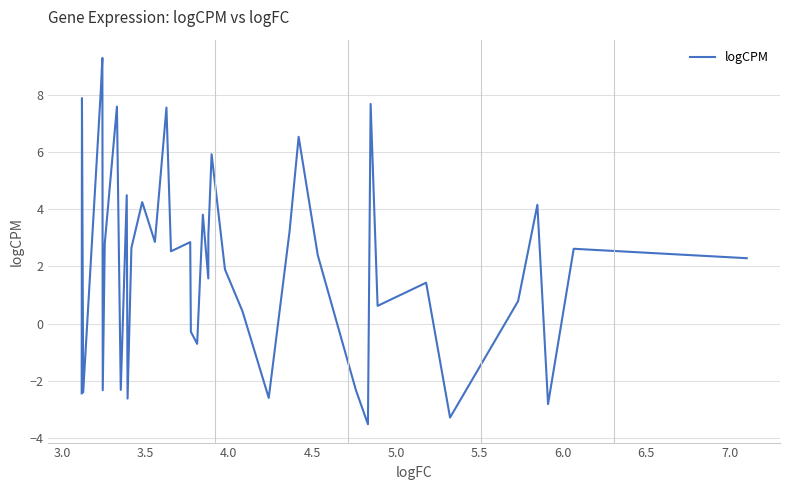

How many points are lower than both their immediate neighbors (excluding endpoints)?

13